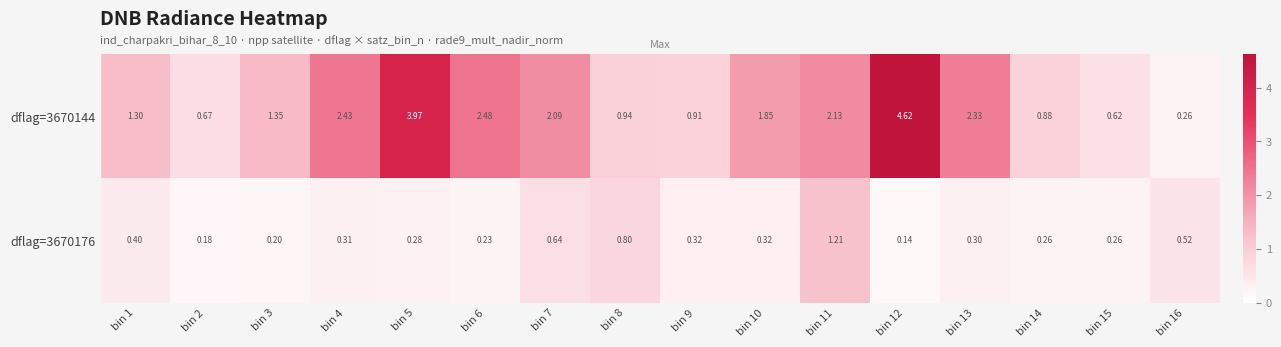

Is the value of dflag=3670144 at bin 16 greater than the value of dflag=3670176 at bin 11?

No